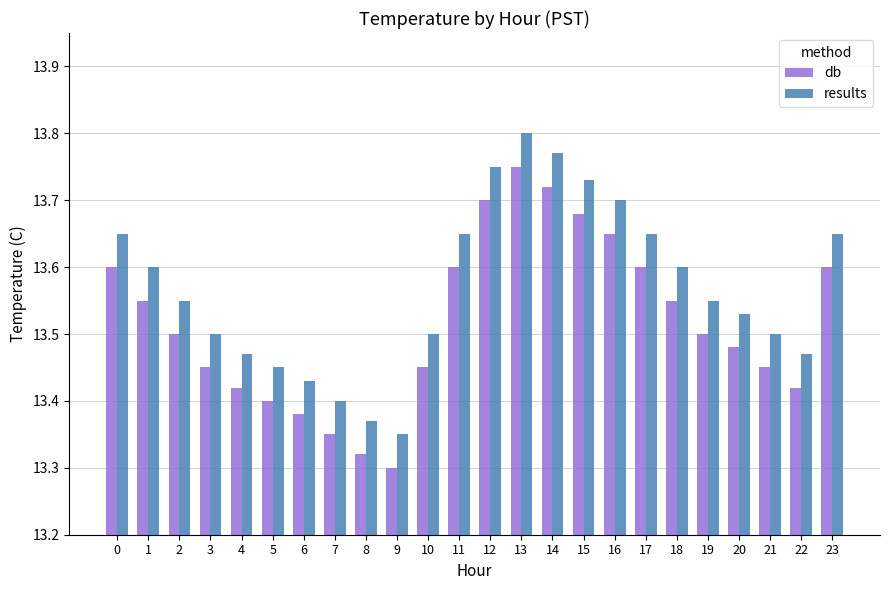

The results series shows 13.4 at 5. True or false?

True